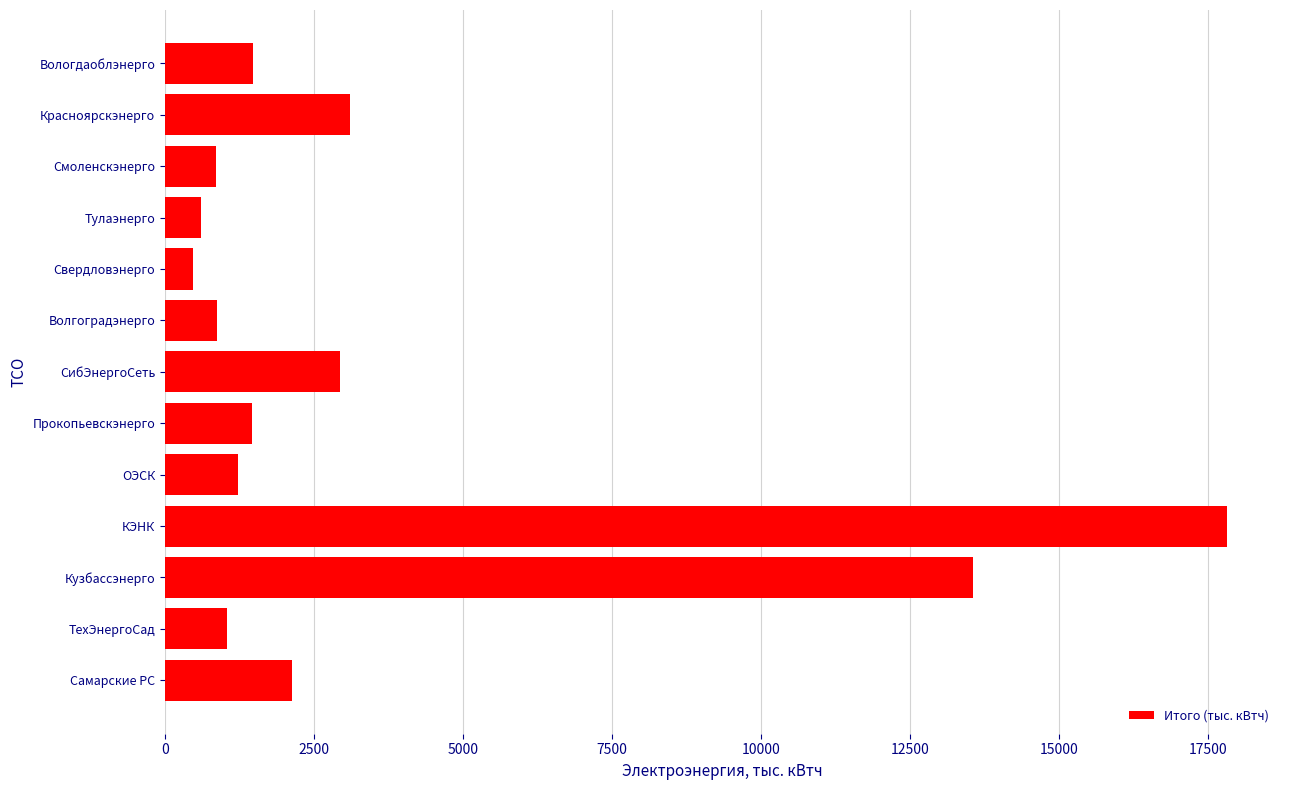

Which has a higher value, Кузбассэнерго or ОЭСК?

Кузбассэнерго